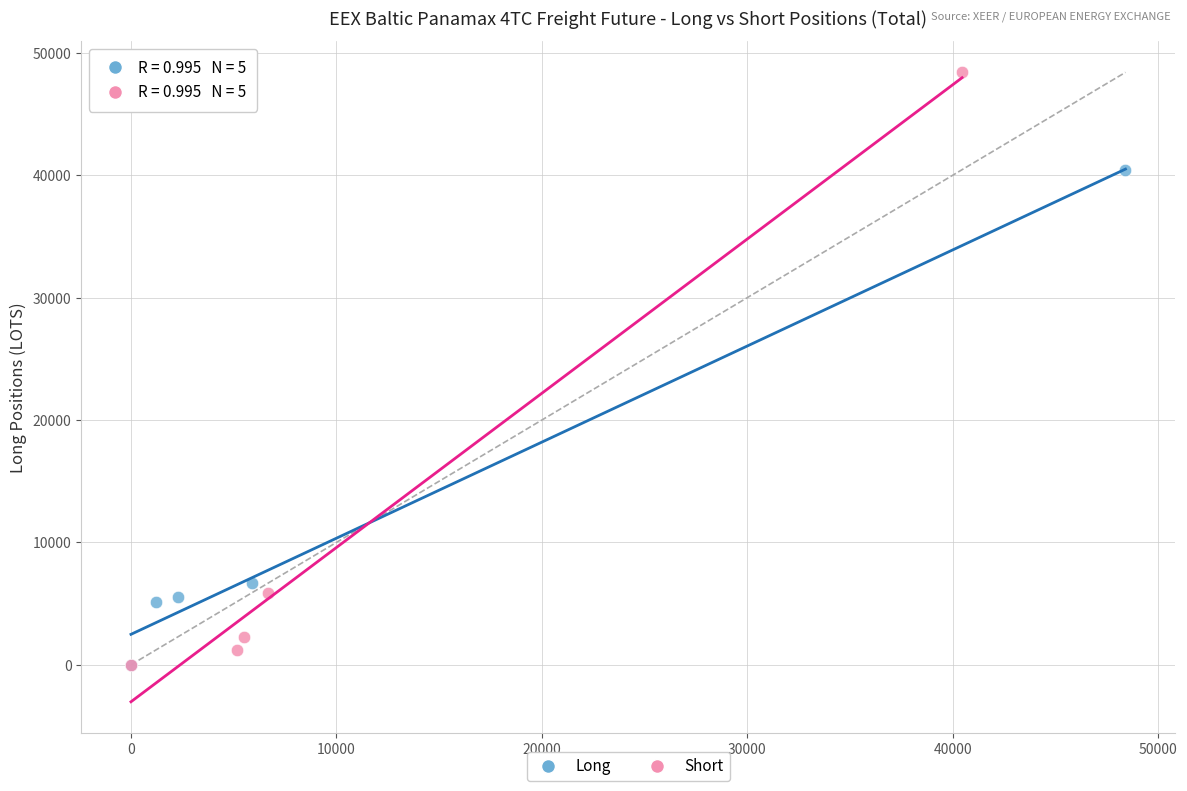

What are all the series names shown in the legend?

Long, Short